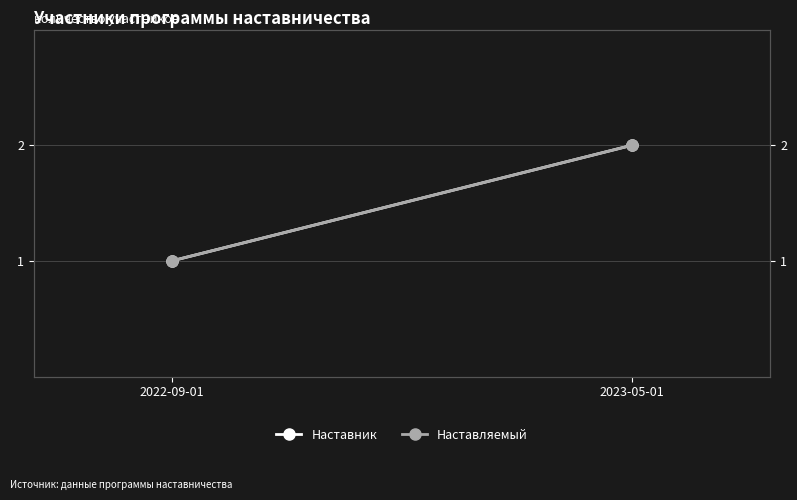

How many series are shown in this chart?

2